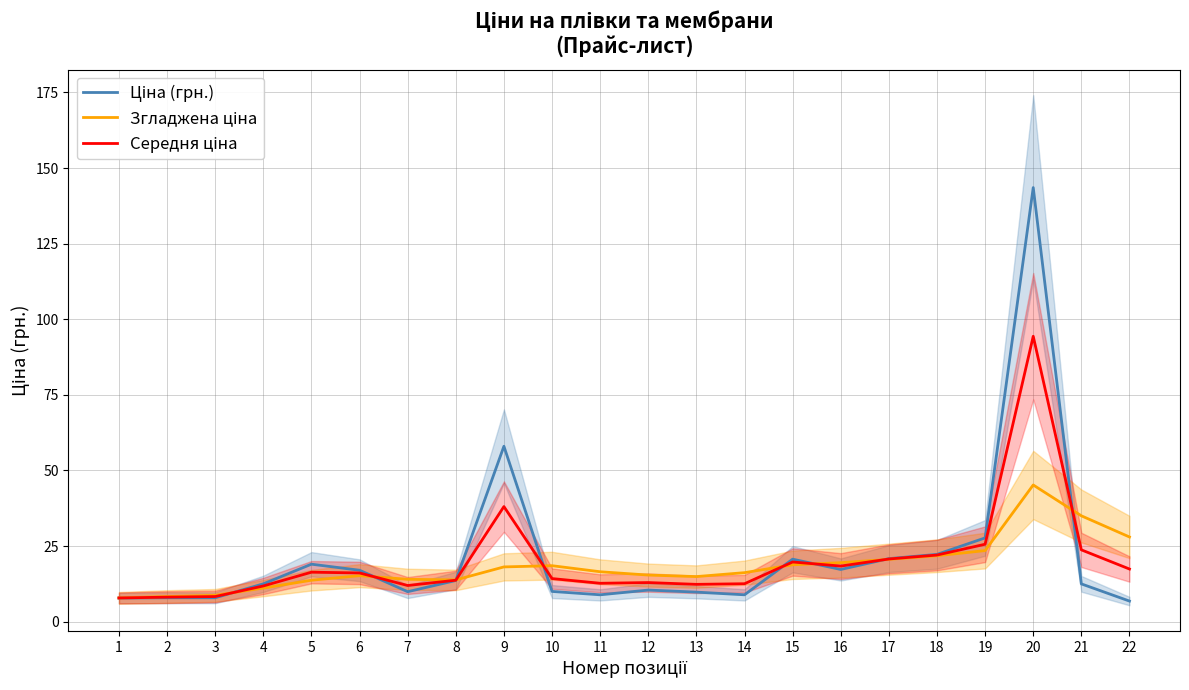

Reading left to right, transcribe all the data shown in this chart.

Ціна (грн.): 7.8	7.9	7.9	12.5	19.0	17.0	9.9	13.6	58.0	10.0	8.9	10.4	9.8	8.9	20.7	17.3	20.8	22.2	27.7	143.6	12.5	6.8
Згладжена ціна: 7.8	8.3	8.7	11.1	13.7	15.2	14.0	13.8	18.1	18.5	16.5	15.4	14.9	16.2	18.8	19.5	20.6	21.8	23.5	45.2	35.0	28.0
Середня ціна: 7.8	8.1	8.3	11.8	16.4	16.1	11.9	13.7	38.0	14.2	12.7	12.9	12.3	12.5	19.7	18.4	20.7	22.0	25.6	94.4	23.7	17.4